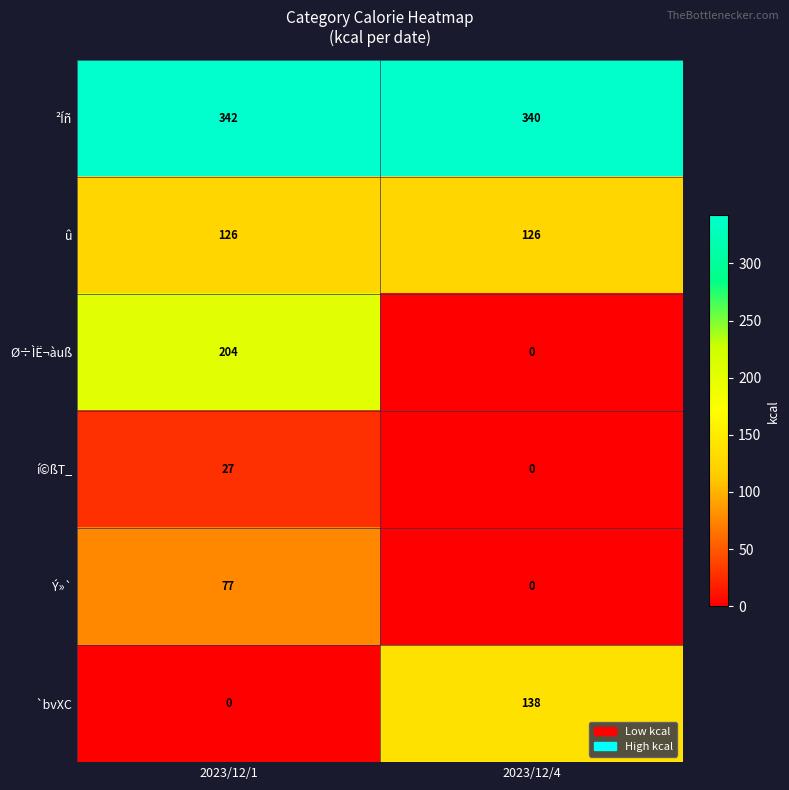

At which category does the chart reach its peak across all series?

2023/12/1